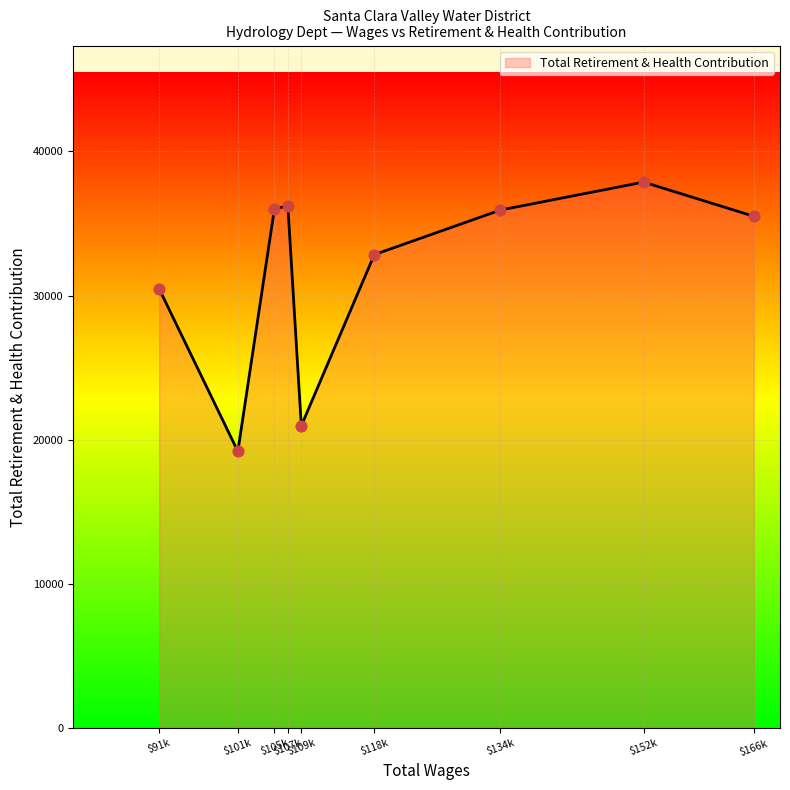

What is the minimum value shown in the chart?

19205